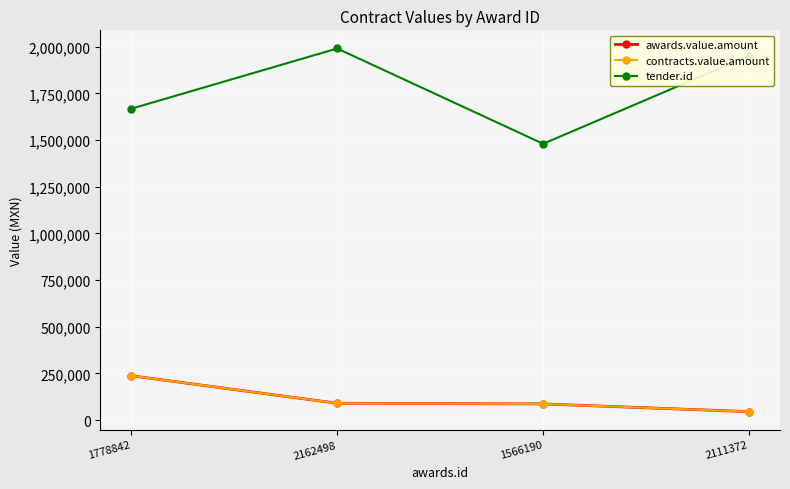

Is this an area chart (filled region under the line)?

No